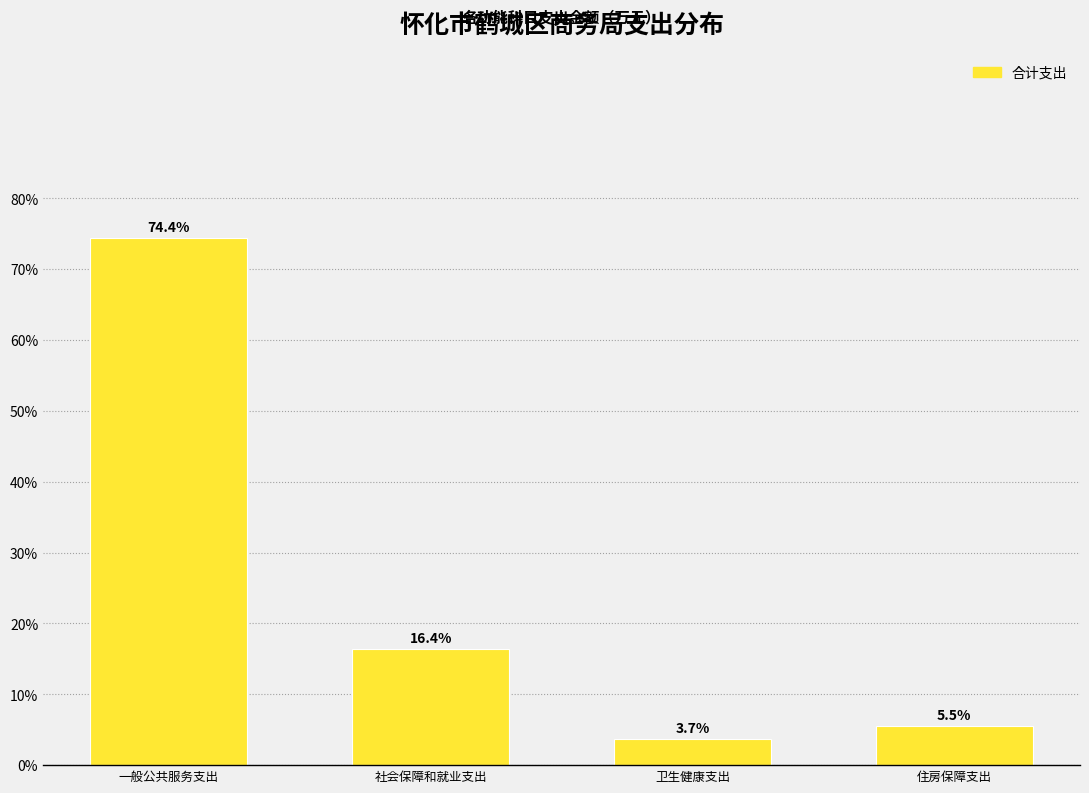

Reading left to right, extract all data points from this chart.

74.4	16.4	3.7	5.5